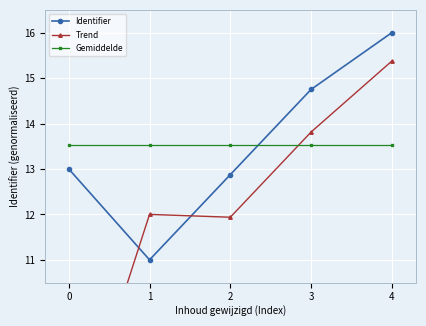

Which series has the widest spread of values?

Trend